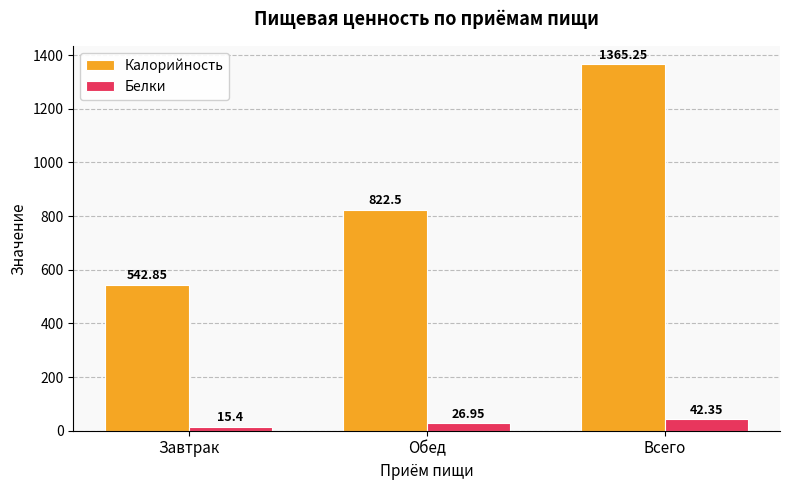

At how many categories does at least one series exceed 722?

2